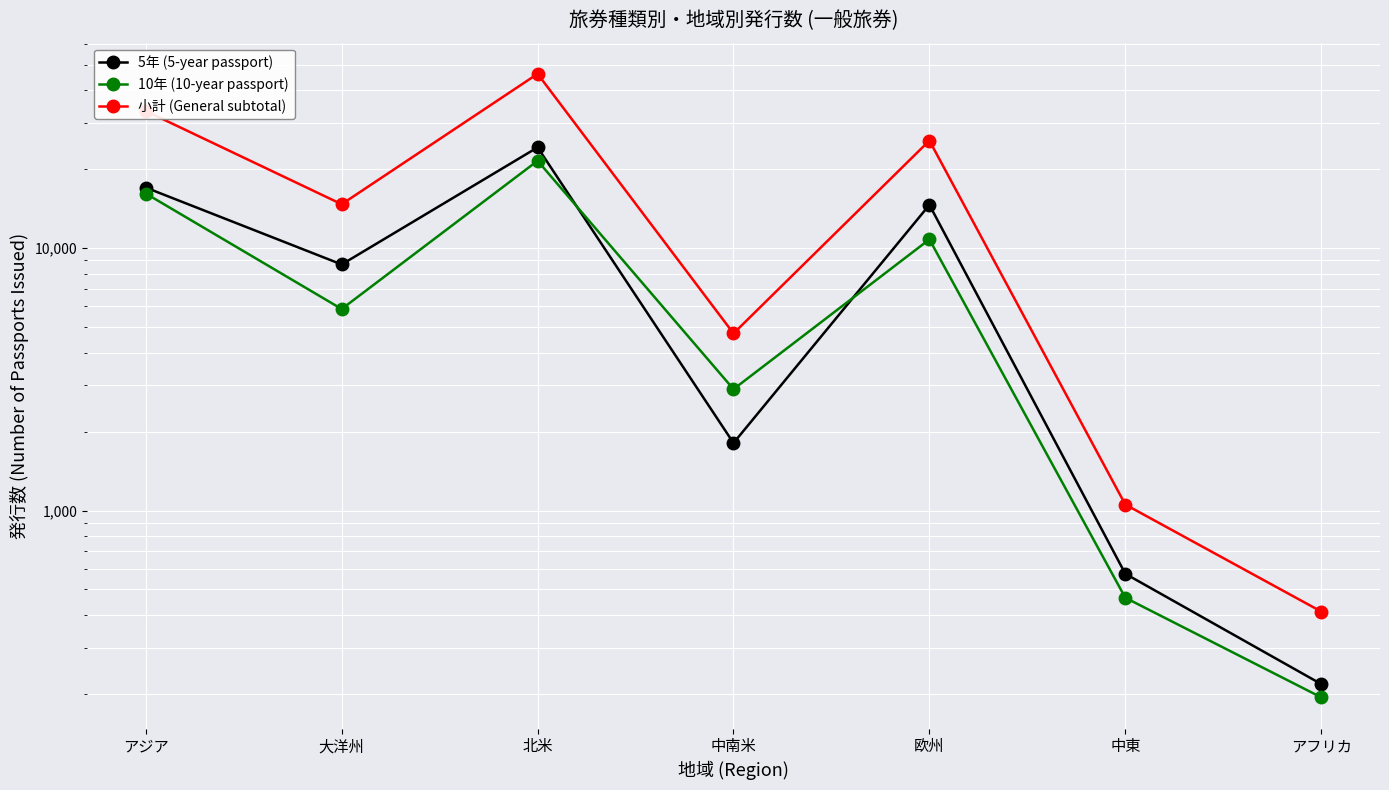

The 5年 (5-year passport) series shows 218 at アフリカ. True or false?

True